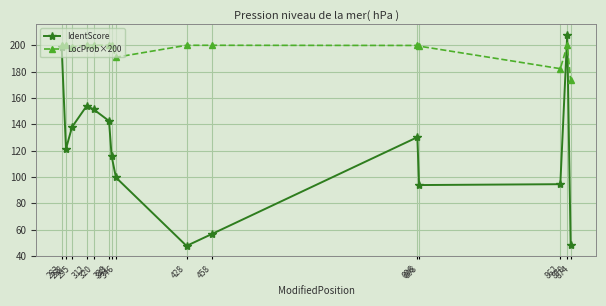

The value of LocProb×200 at 874 is 240.1. True or false?

False